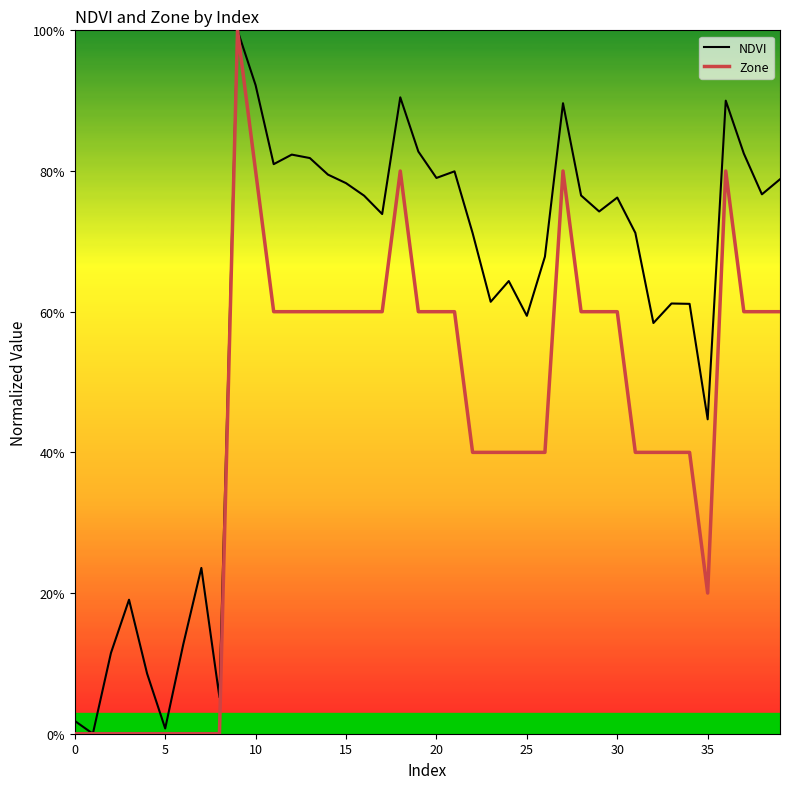

True or false: NDVI and Zone intersect in this chart.

False